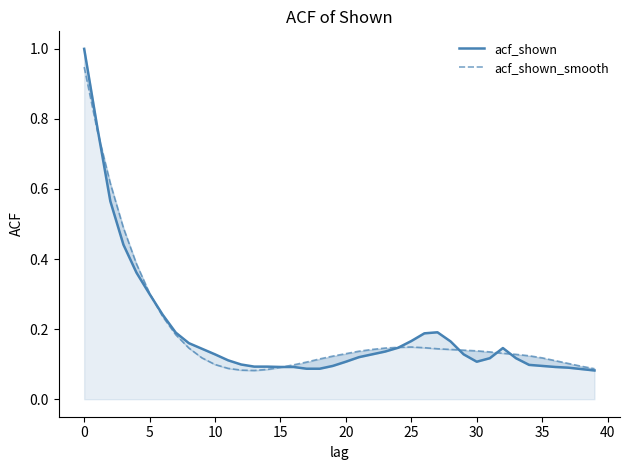

The value of acf_shown_smooth at 24 is 0.0. True or false?

False